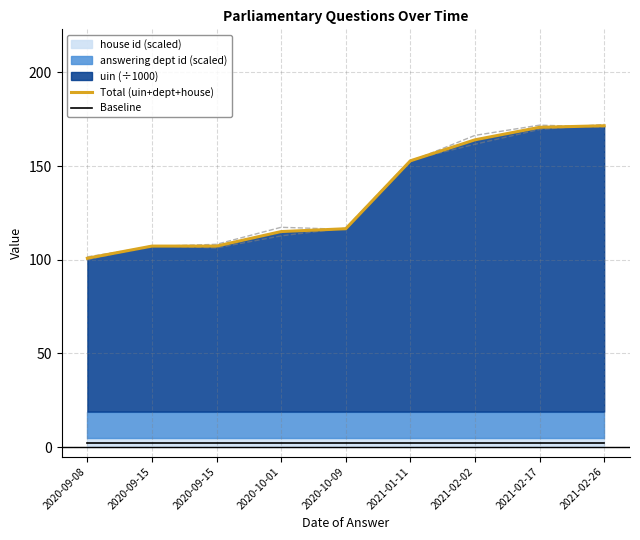

True or false: Total (uin+dept+house) has more than 2 interior local peaks.

False